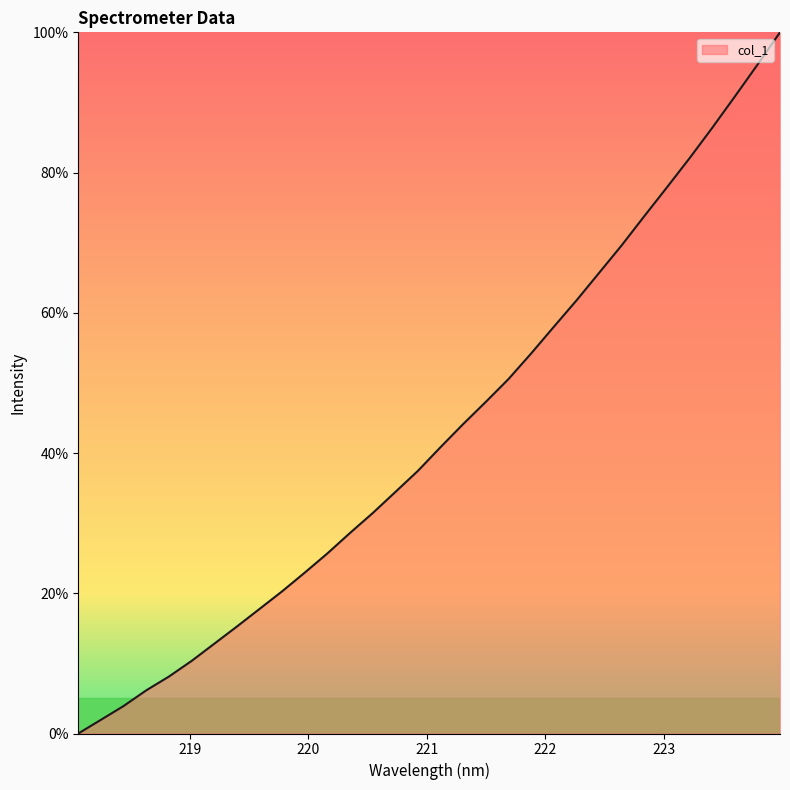

What is the maximum value shown in the chart?

100.0